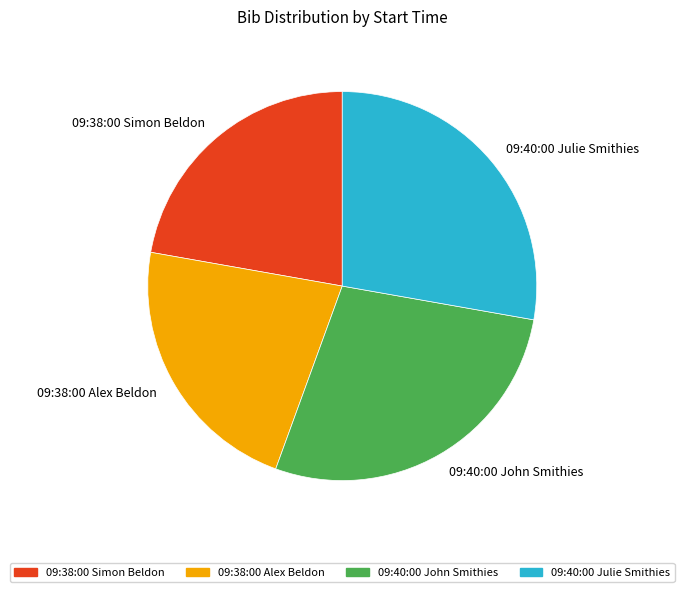

Does any single category account for the majority?

No